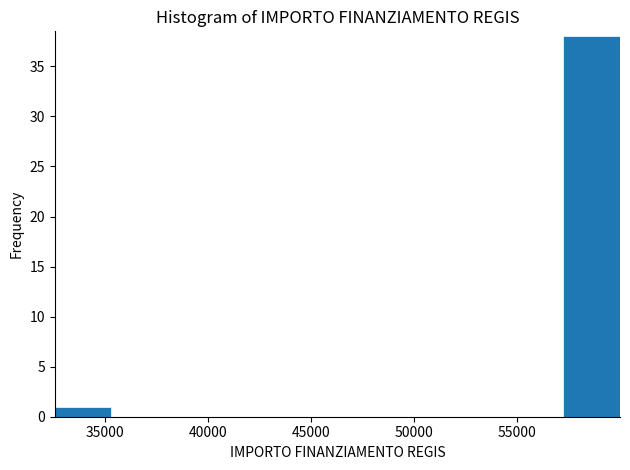

Which range on the x-axis has the tallest bar?

57000 to 60000